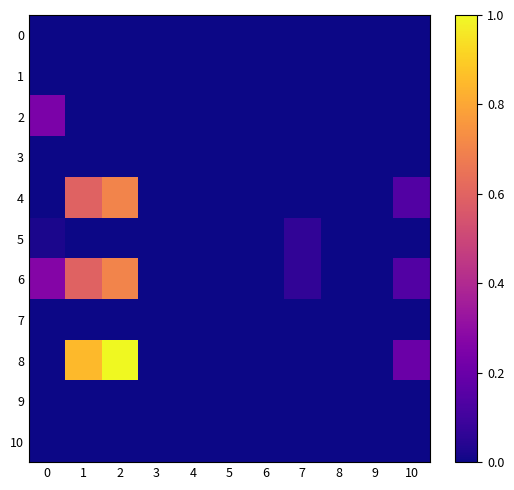

Which series has the largest total across all categories?

8